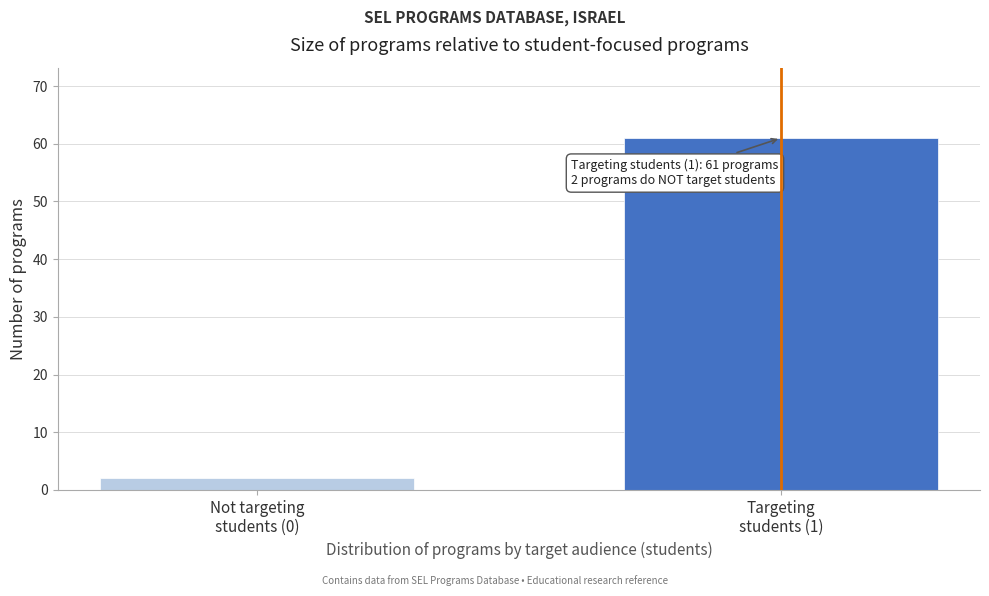

Reading left to right, list all the values displayed in this chart.

2	61